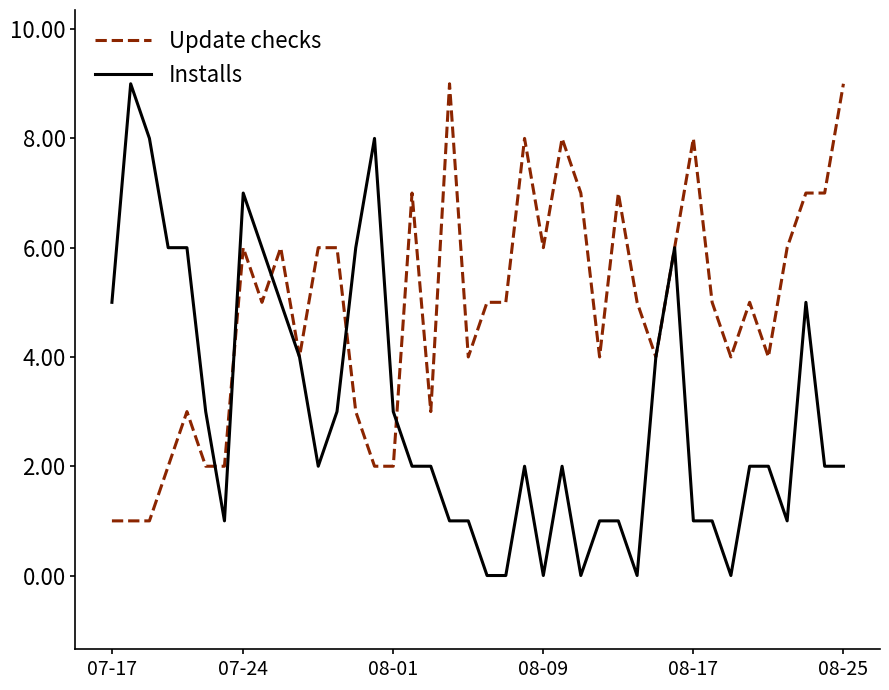

After their last crossing, which series has the higher values: Installs or Update checks?

Update checks